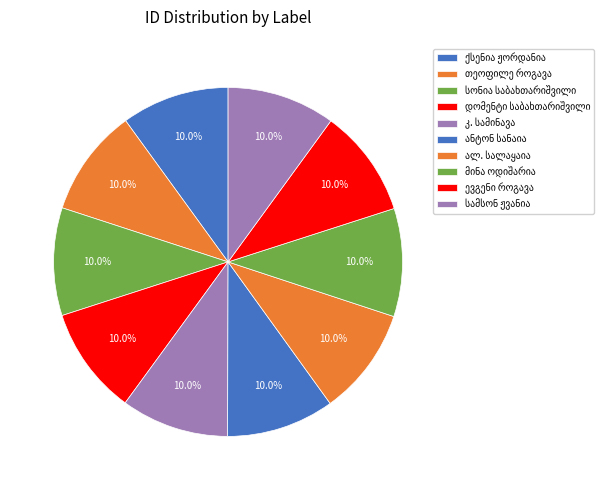

True or false: სონია საბახთარიშვილი accounts for 1% of the total.

False